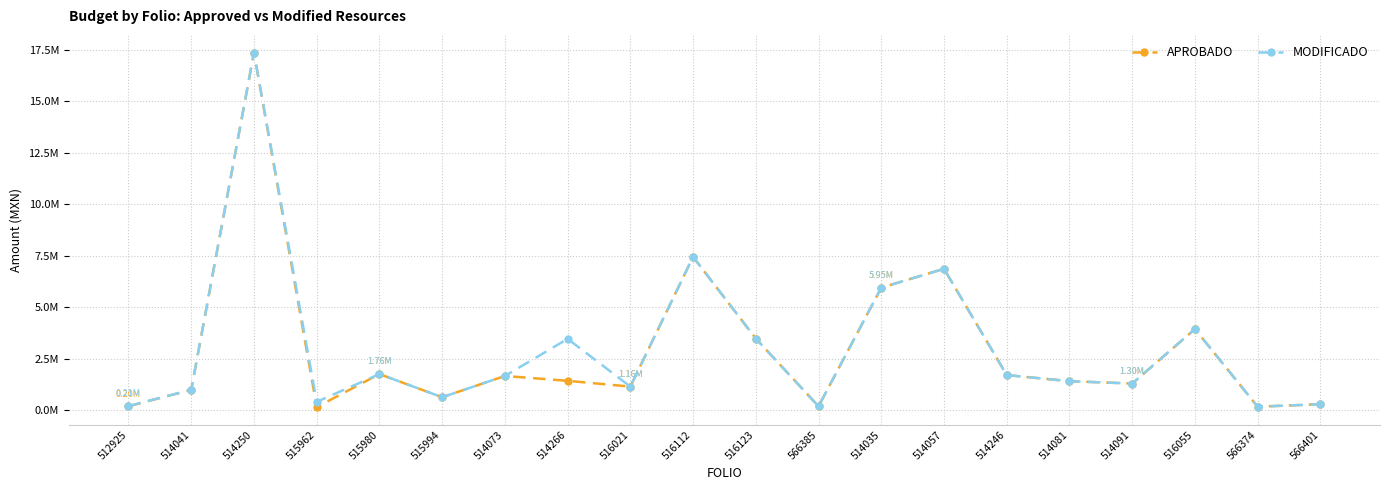

What is the difference between the maximum and minimum values in the MODIFICADO series?

17179428.4